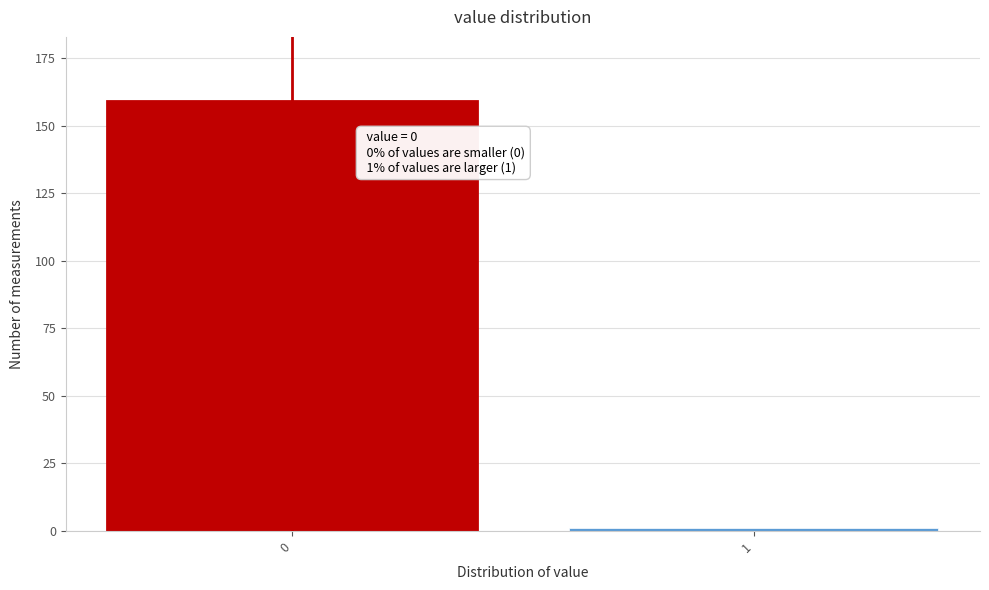

Reading left to right, list all the values displayed in this chart.

159	1